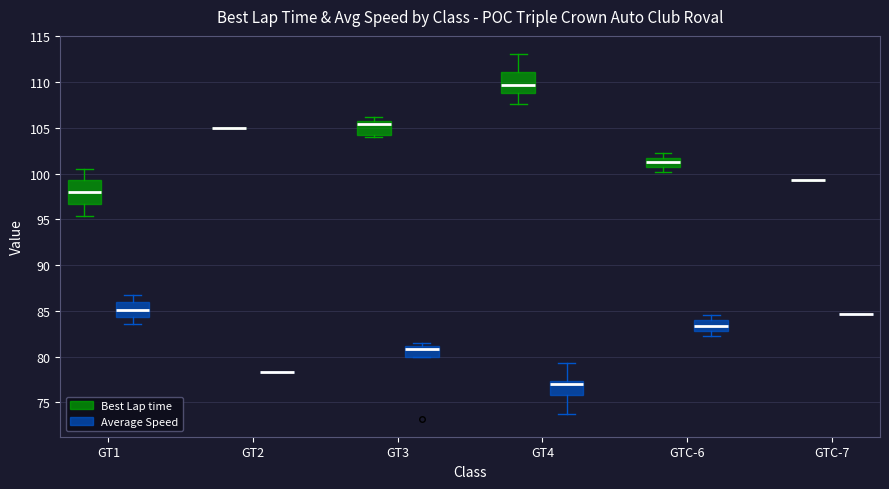

Reading left to right, read every box against the y-axis: the position of its median line, the range the box covers, and the ends of its whiskers. The values are not printed on the chart, so give them approximately, as read against the axis.

GT1 (Best Lap time): median 98.0, box 96.5 to 99.0, whiskers 95.5 to 100.5
GT1 (Average Speed): median 85.0, box 84.5 to 86.0, whiskers 83.5 to 86.5
GT2 (Best Lap time): box collapsed to a line at 105.0, whiskers 105.0 to 105.0
GT2 (Average Speed): box collapsed to a line at 78.5, whiskers 78.5 to 78.5
GT3 (Best Lap time): median 105.5, box 104.5 to 106.0, whiskers 104.0 to 106.0 (just above the box's upper edge)
GT3 (Average Speed): median 81.0 (just below the box's upper edge), box 80.0 to 81.0, whiskers 80.0 to 81.5
GT4 (Best Lap time): median 109.5, box 109.0 to 111.0, whiskers 107.5 to 113.0
GT4 (Average Speed): median 77.0, box 76.0 to 77.5, whiskers 73.5 to 79.5
GTC-6 (Best Lap time): median 101.0, box 100.5 to 101.5, whiskers 100.0 to 102.5
GTC-6 (Average Speed): median 83.5, box 83.0 to 84.0, whiskers 82.5 to 84.5
GTC-7 (Best Lap time): box collapsed to a line at 99.5, whiskers 99.5 to 99.5
GTC-7 (Average Speed): box collapsed to a line at 84.5, whiskers 84.5 to 84.5